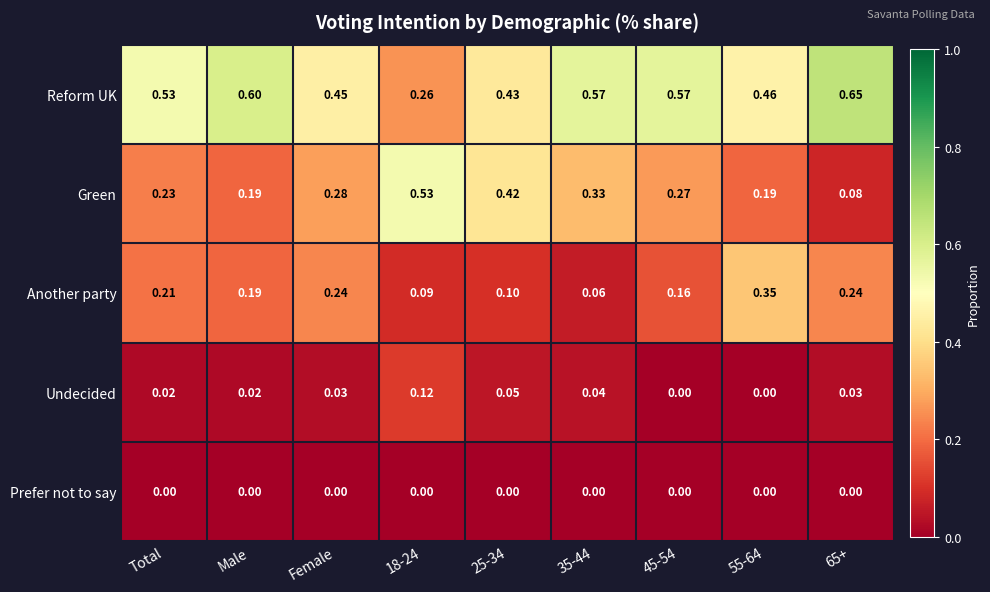

Which label corresponds to the largest value in the chart?

65+